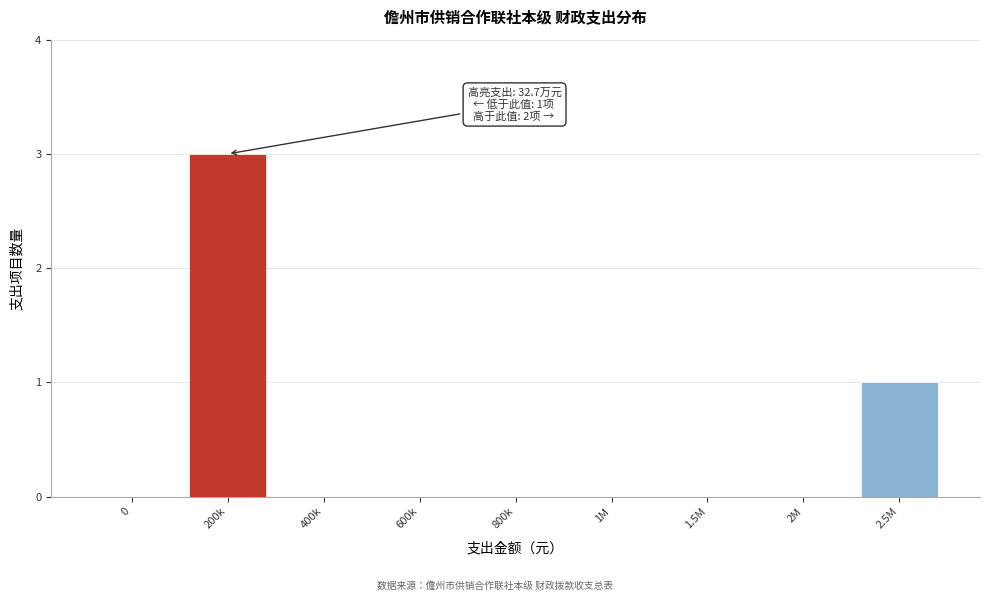

Reading left to right, transcribe all the data shown in this chart.

0=0	200k=3	400k=0	600k=0	800k=0	1M=0	1.5M=0	2M=0	2.5M=1